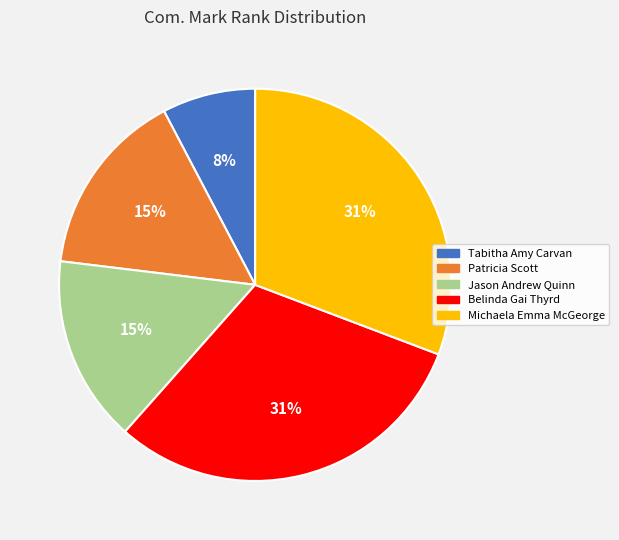

True or false: Patricia Scott accounts for 15% of the total.

True